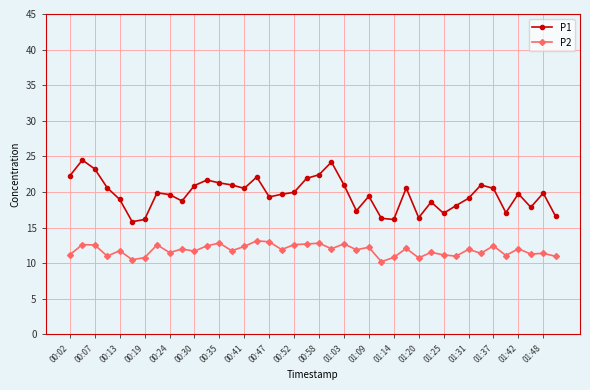

List the series in order of their peak value, highest first.

P1, P2